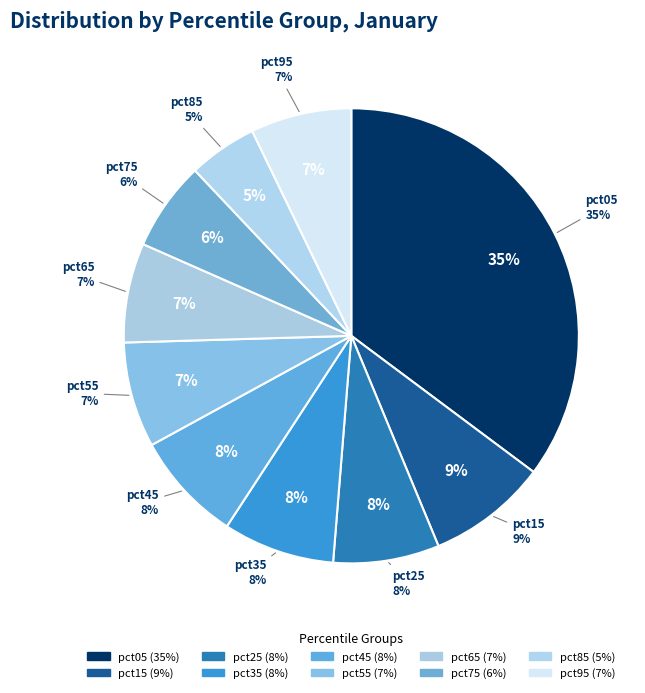

What percentage do pct75 and pct05 together represent?

41.6%